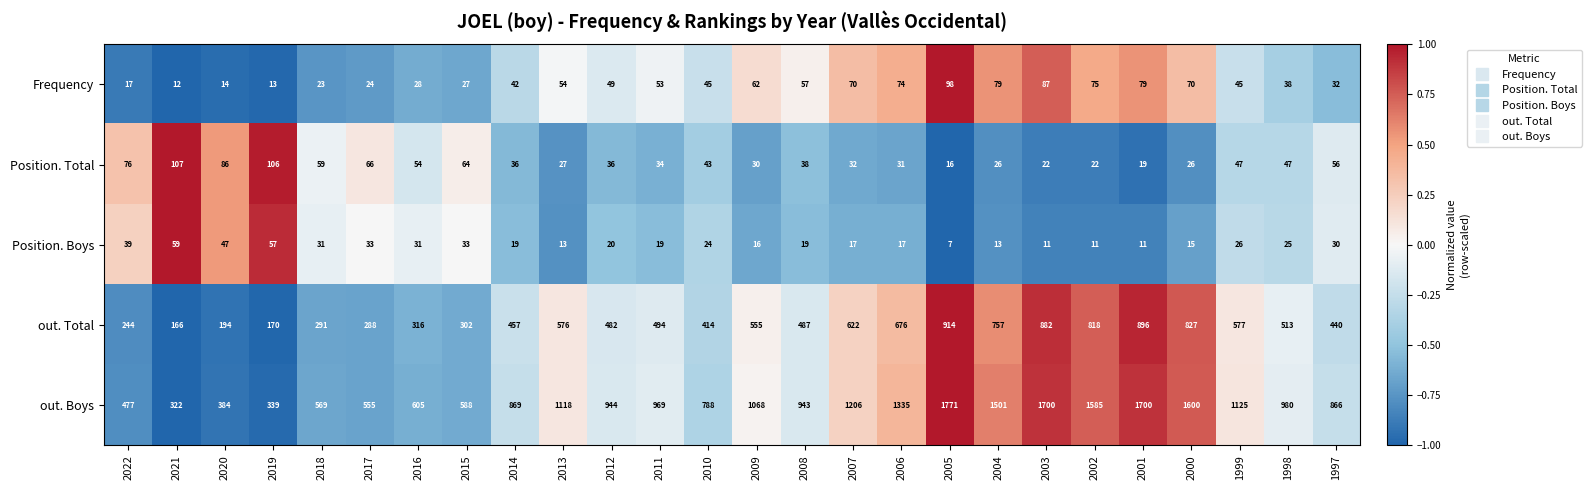

Rank the series at 2008 from lowest to highest value.

Position. Boys, Position. Total, Frequency, out. Total, out. Boys